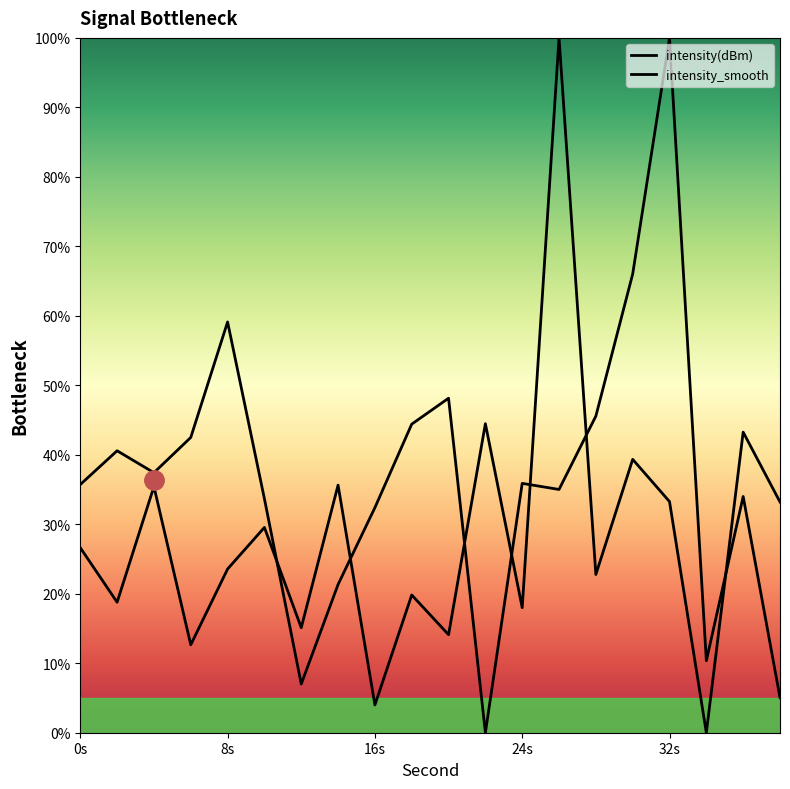

What is the label of the 20th point from the right?

0s